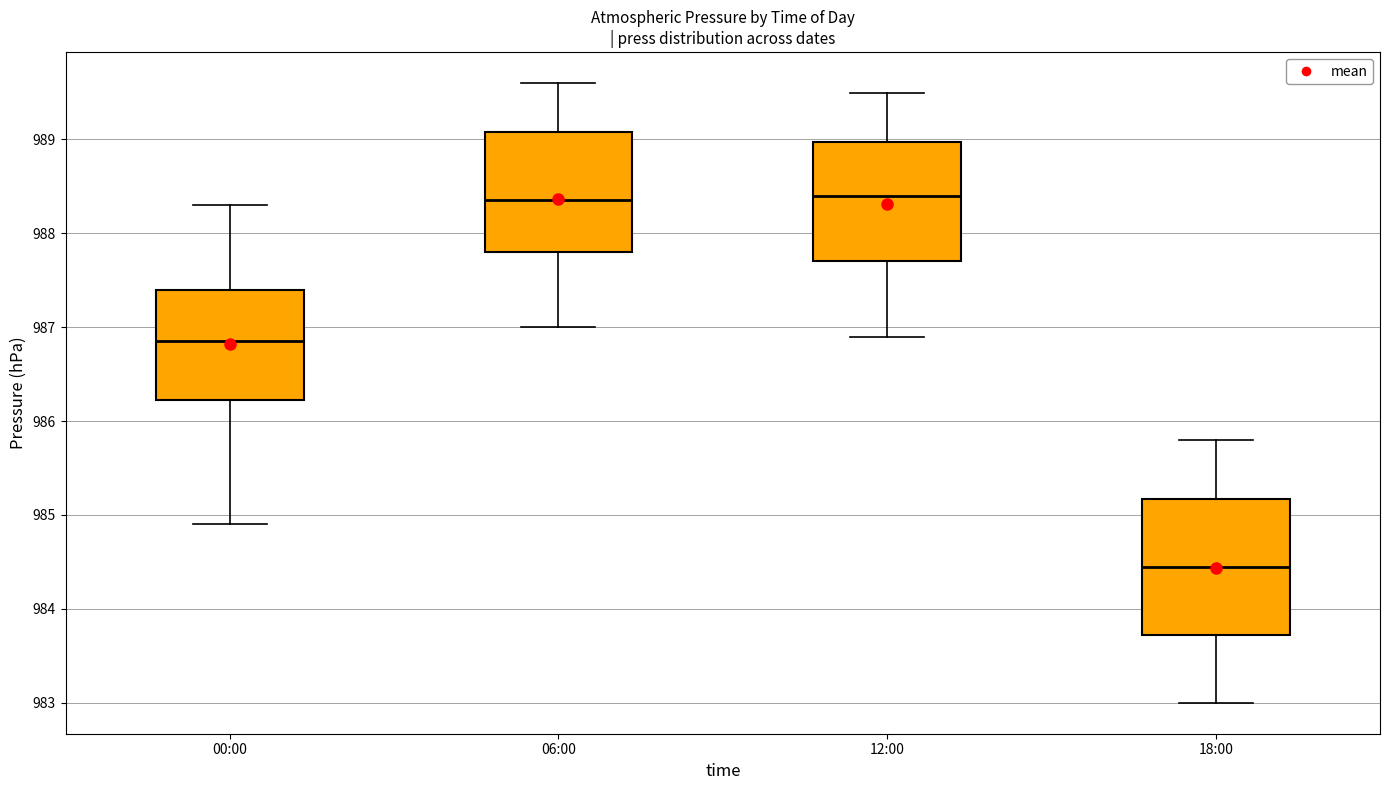

Which box has the lowest median line?

18:00